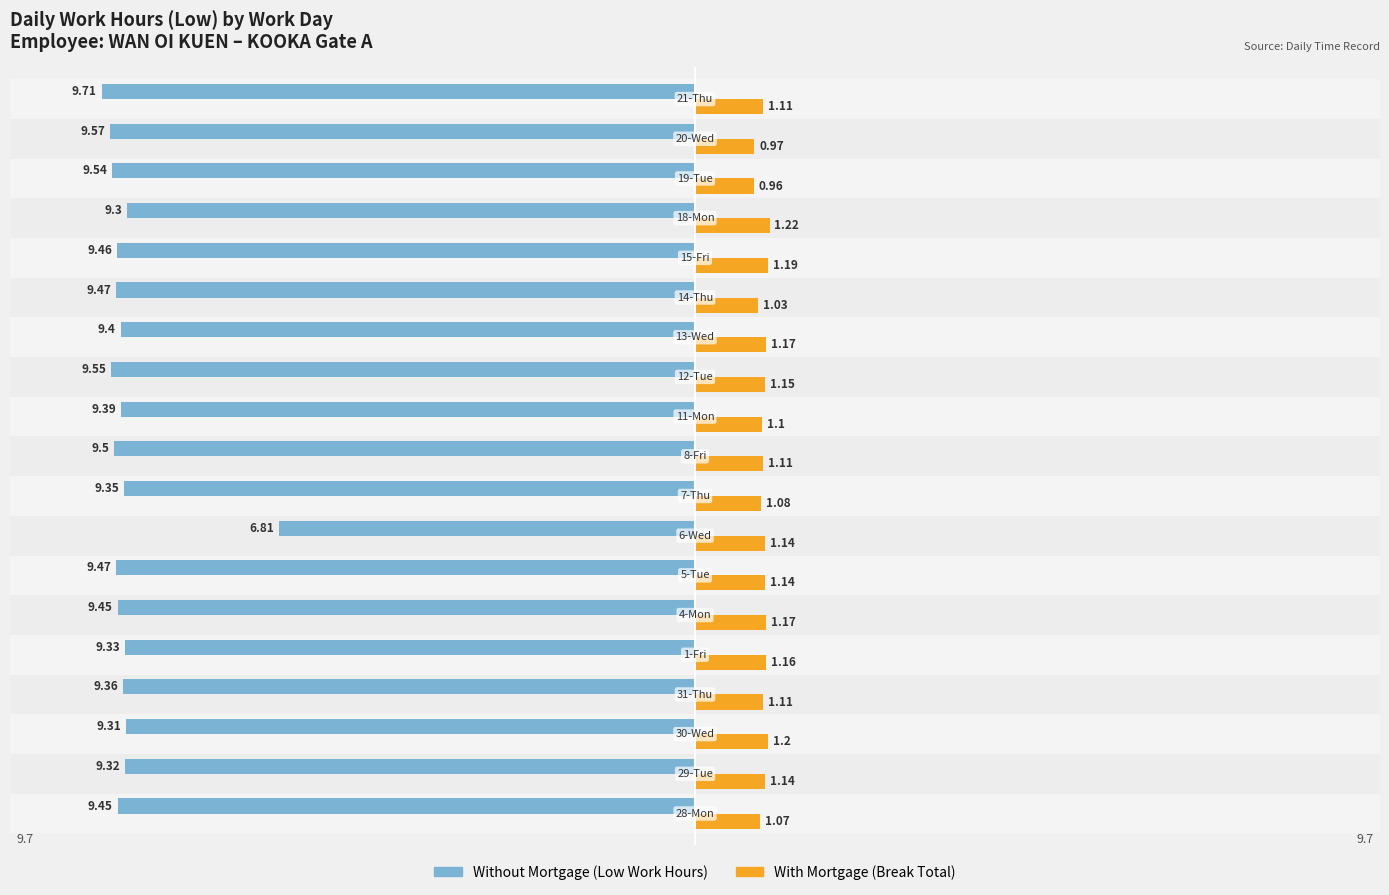

True or false: Without Mortgage has a value of -15.8 at −2.5.

False